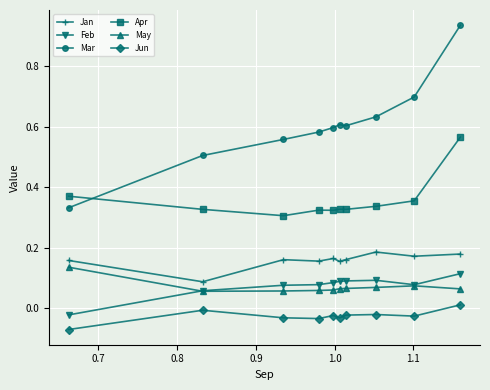

True or false: Mar and Jun cross at least once.

False